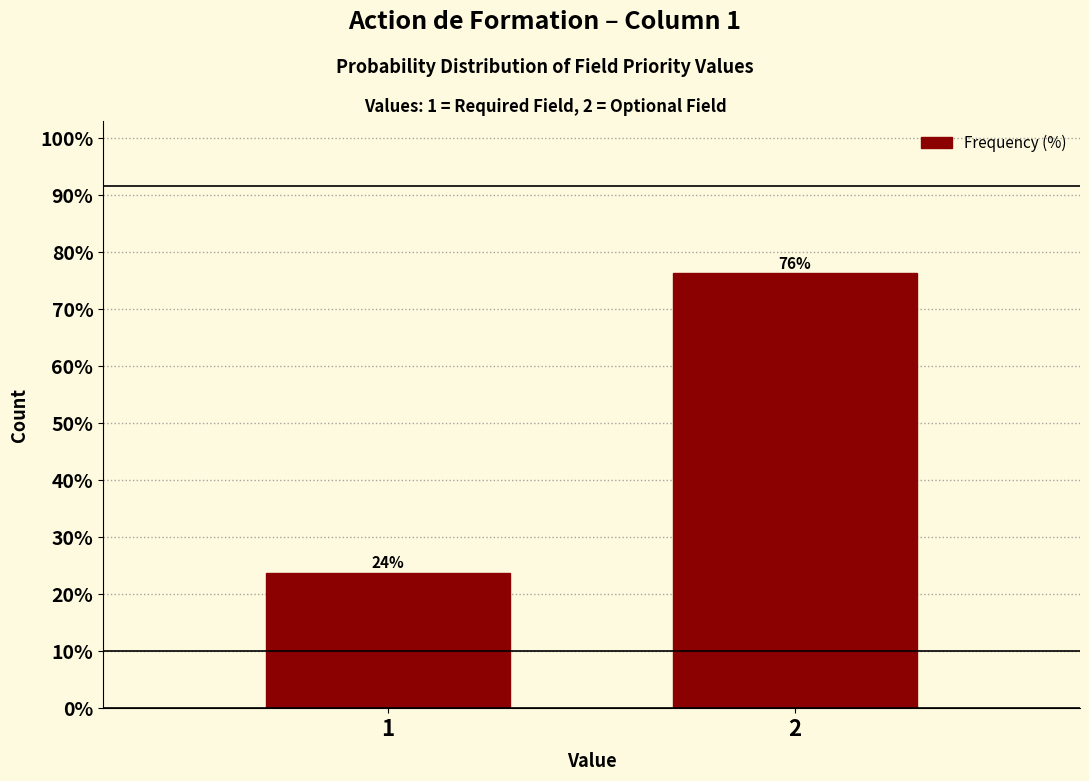

List the labels in order of value, largest first.

2, 1